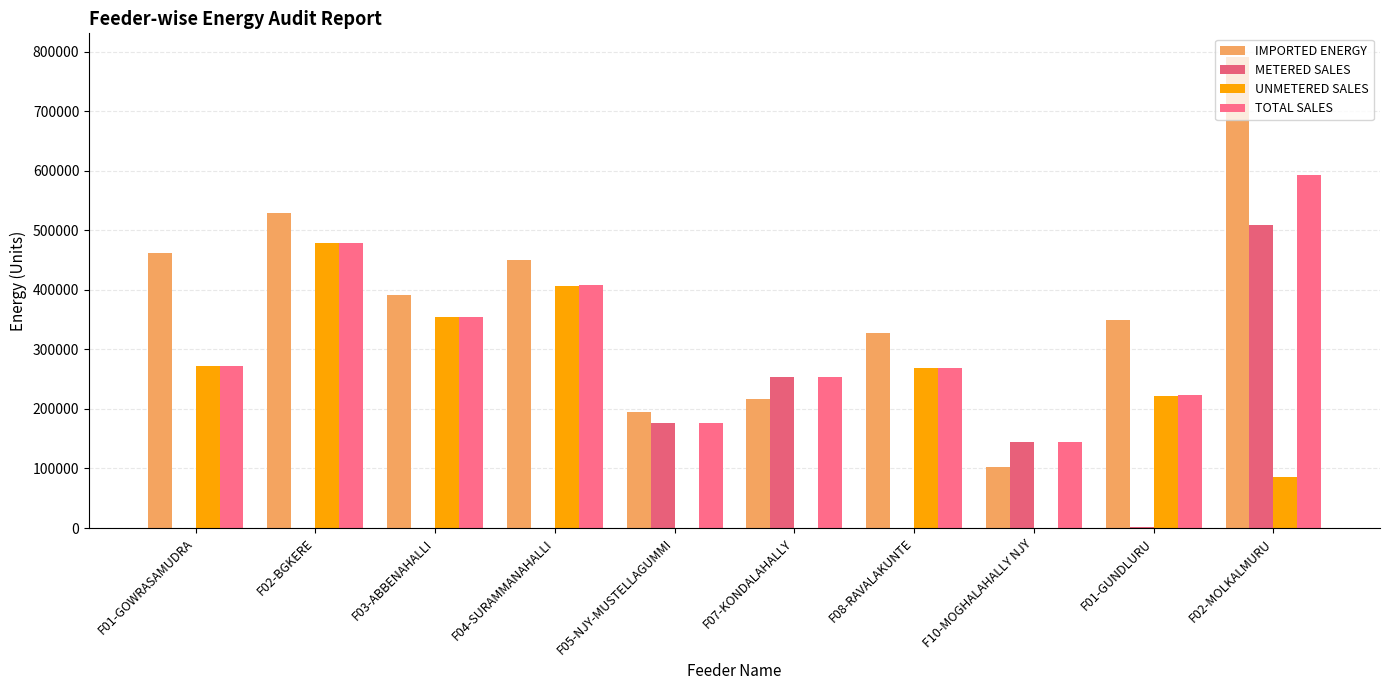

Where does the IMPORTED ENERGY series first go above 391040?

F01-GOWRASAMUDRA